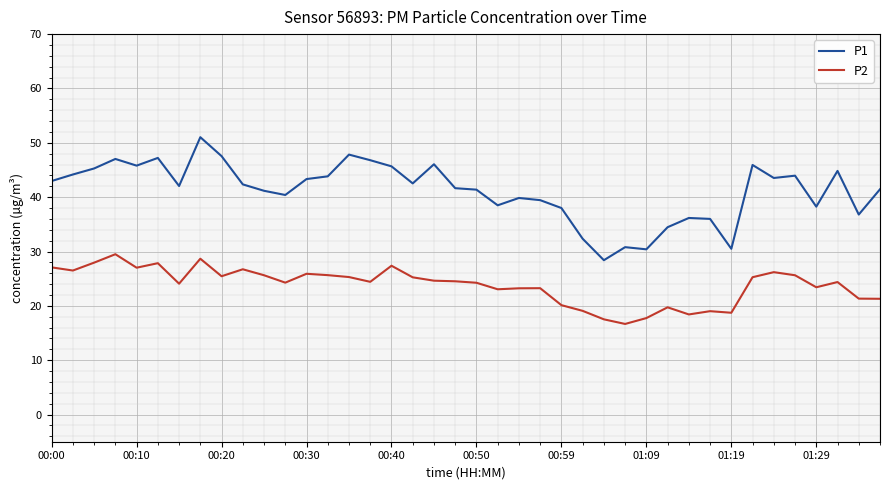

What is the greatest value displayed?

51.0